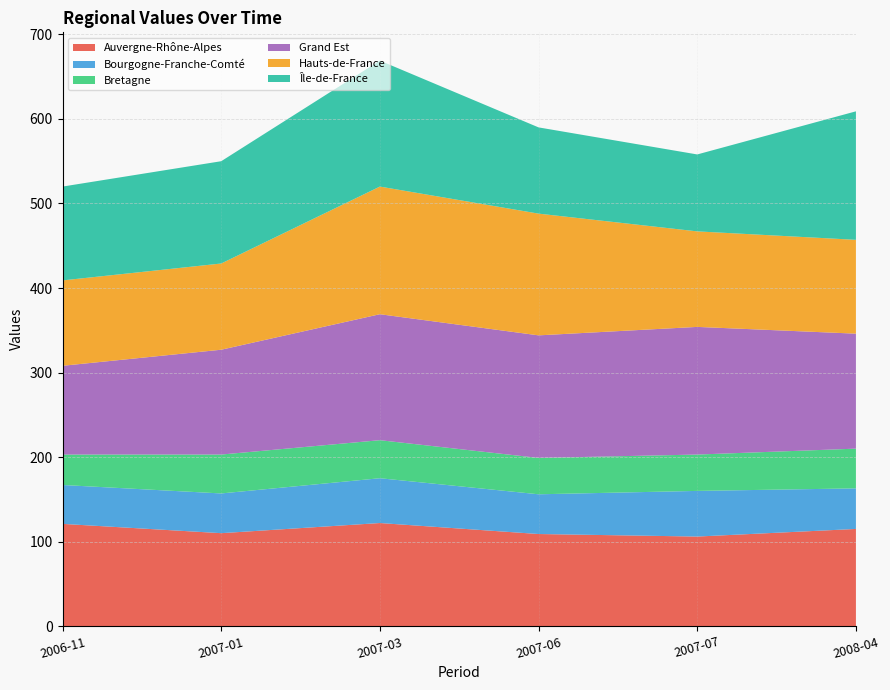

Reading right to left, transcribe all the data shown in this chart.

Auvergne-Rhône-Alpes: 2008-04=115	2007-07=106	2007-06=109	2007-03=122	2007-01=110	2006-11=121
Bourgogne-Franche-Comté: 2008-04=48	2007-07=54	2007-06=47	2007-03=53	2007-01=47	2006-11=46
Bretagne: 2008-04=47	2007-07=43	2007-06=43	2007-03=45	2007-01=46	2006-11=36
Grand Est: 2008-04=136	2007-07=151	2007-06=145	2007-03=149	2007-01=124	2006-11=105
Hauts-de-France: 2008-04=111	2007-07=113	2007-06=144	2007-03=151	2007-01=102	2006-11=101
Île-de-France: 2008-04=152	2007-07=91	2007-06=102	2007-03=149	2007-01=121	2006-11=111